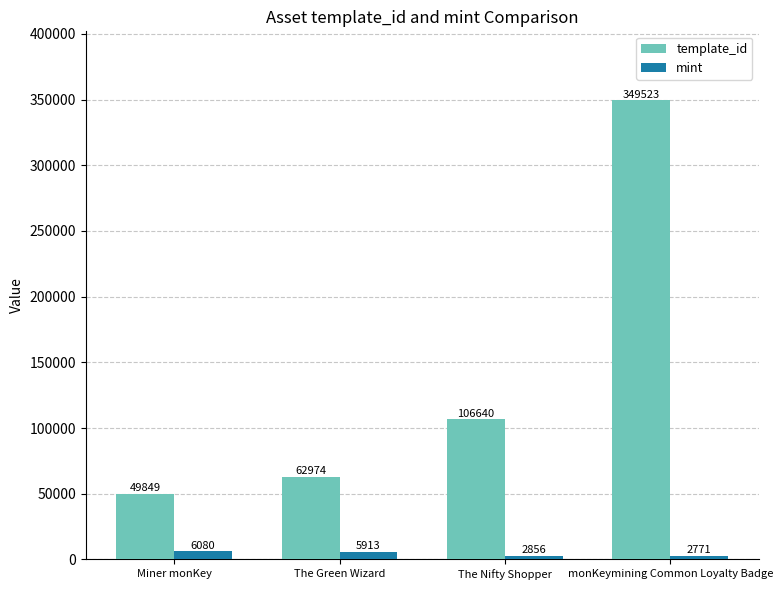

Is the value of template_id at monKeymining Common Loyalty Badge greater than the value of mint at The Nifty Shopper?

Yes